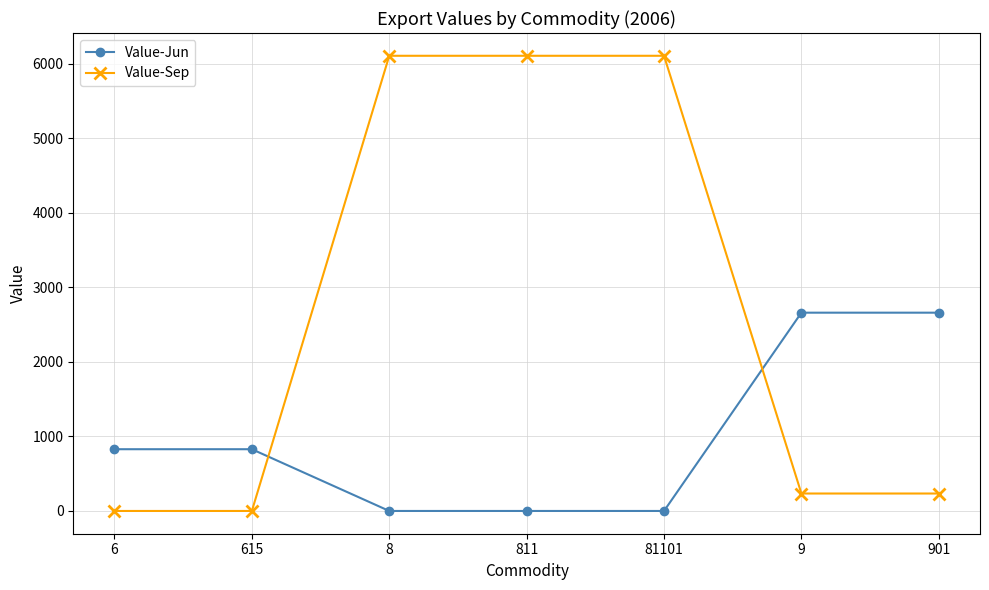

What is the total value across all series at 901?

2893